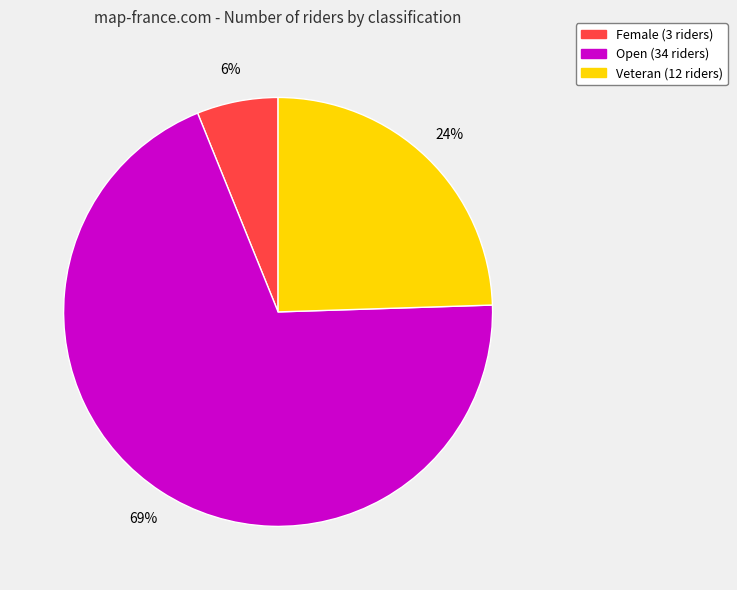

Does Female represent more than half of the total?

No